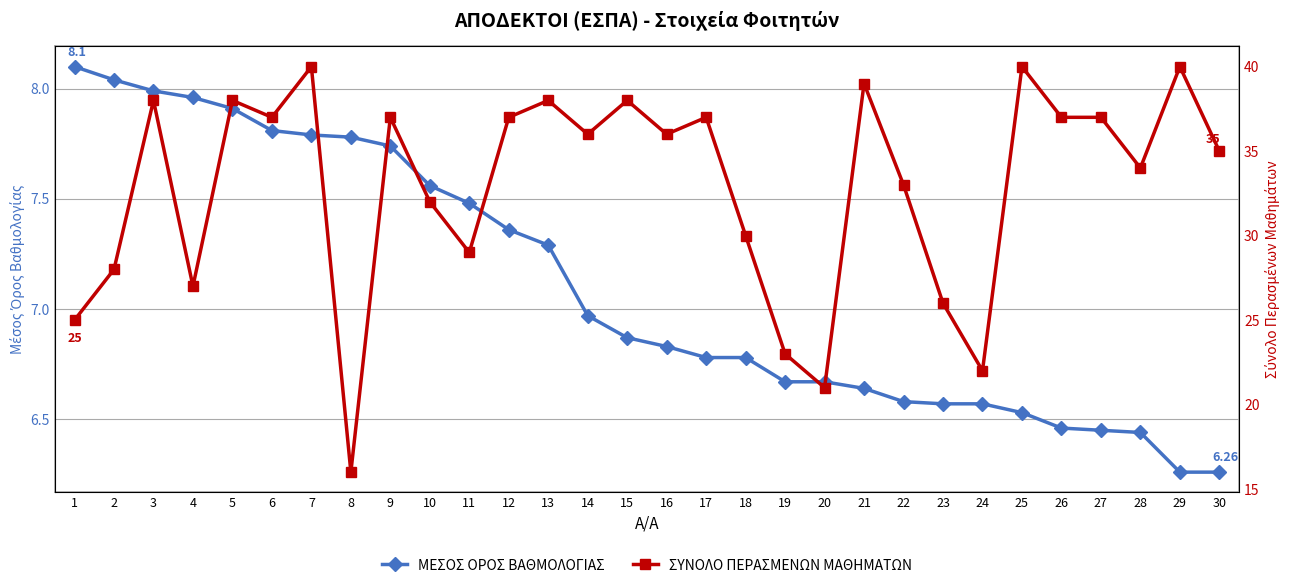

Reading left to right, list all the values displayed in this chart.

ΜΕΣΟΣ ΟΡΟΣ ΒΑΘΜΟΛΟΓΙΑΣ: 1=8.1	2=8.0	3=8.0	4=8.0	5=7.9	6=7.8	7=7.8	8=7.8	9=7.7	10=7.6	11=7.5	12=7.4	13=7.3	14=7.0	15=6.9	16=6.8	17=6.8	18=6.8	19=6.7	20=6.7	21=6.6	22=6.6	23=6.6	24=6.6	25=6.5	26=6.5	27=6.5	28=6.4	29=6.3	30=6.3
ΣΥΝΟΛΟ ΠΕΡΑΣΜΕΝΩΝ ΜΑΘΗΜΑΤΩΝ: 1=25.0	2=28.0	3=38.0	4=27.0	5=38.0	6=37.0	7=40.0	8=16.0	9=37.0	10=32.0	11=29.0	12=37.0	13=38.0	14=36.0	15=38.0	16=36.0	17=37.0	18=30.0	19=23.0	20=21.0	21=39.0	22=33.0	23=26.0	24=22.0	25=40.0	26=37.0	27=37.0	28=34.0	29=40.0	30=35.0